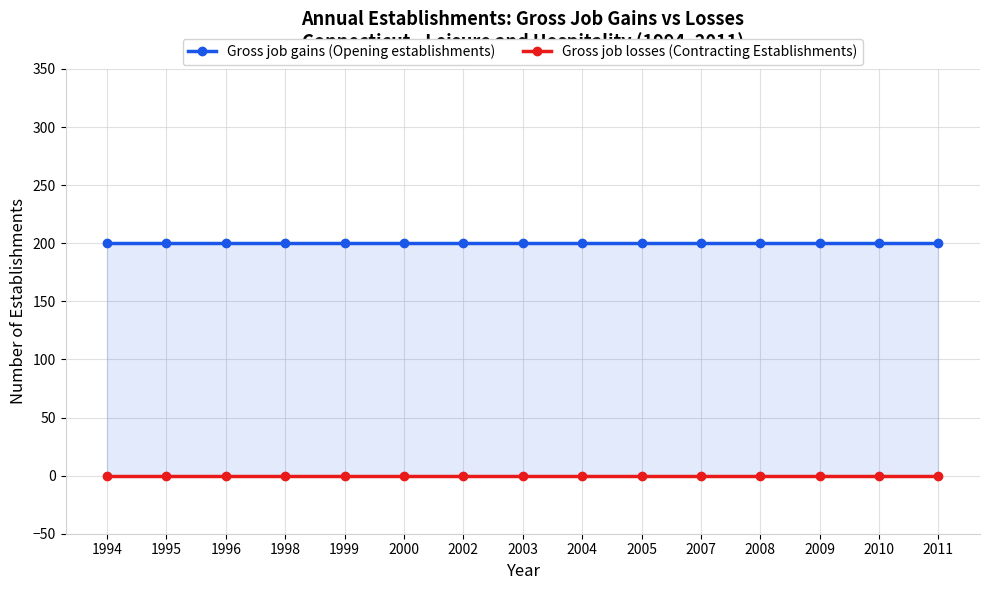

Reading right to left, list all the values displayed in this chart.

Gross job gains (Opening establishments): 2011=200	2010=200	2009=200	2008=200	2007=200	2005=200	2004=200	2003=200	2002=200	2000=200	1999=200	1998=200	1996=200	1995=200	1994=200
Gross job losses (Contracting Establishments): 2011=0	2010=0	2009=0	2008=0	2007=0	2005=0	2004=0	2003=0	2002=0	2000=0	1999=0	1998=0	1996=0	1995=0	1994=0